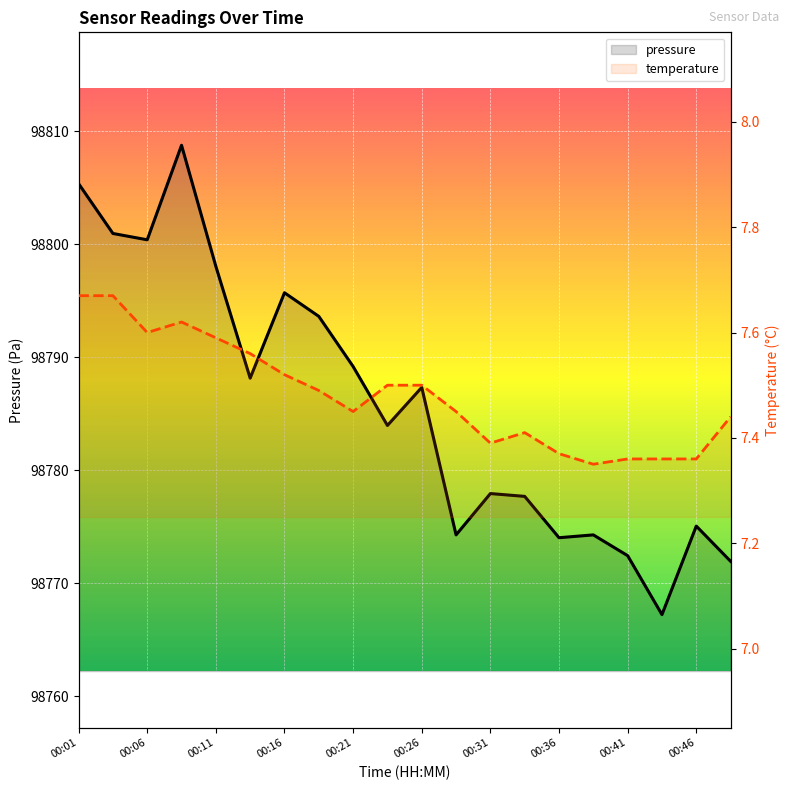

How many interior local valleys does the temperature series have?

4